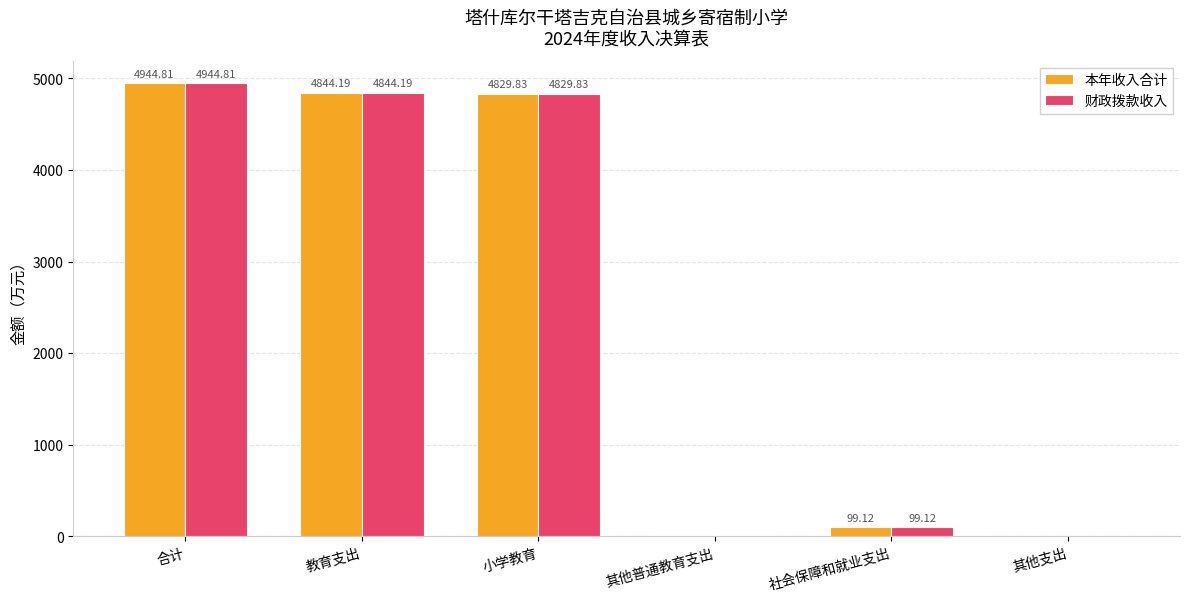

Are the bars horizontal?

No